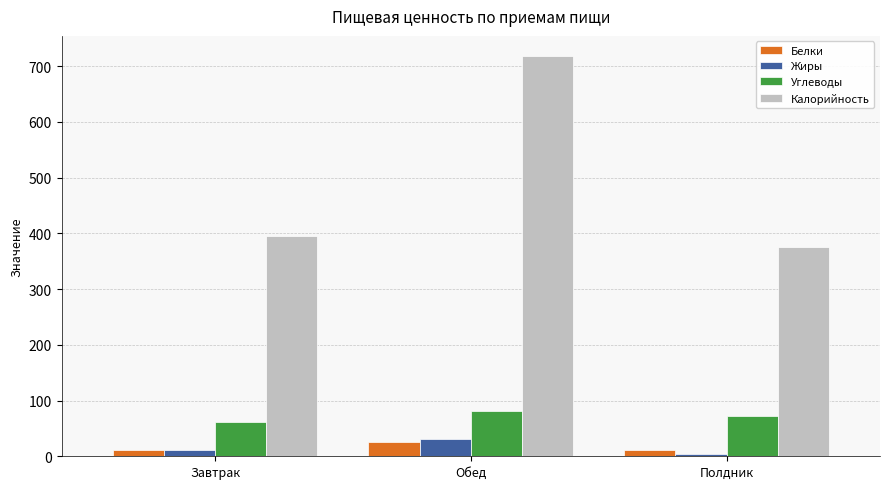

Which series changed the most between Обед and Полдник?

Калорийность